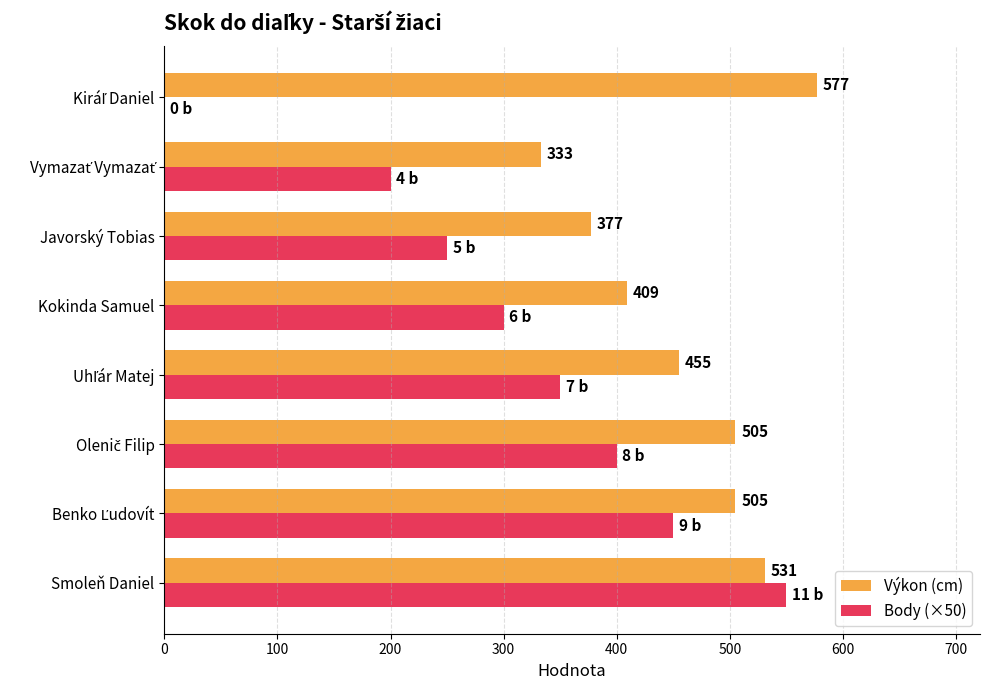

Which series has the largest total across all categories?

Výkon (cm)